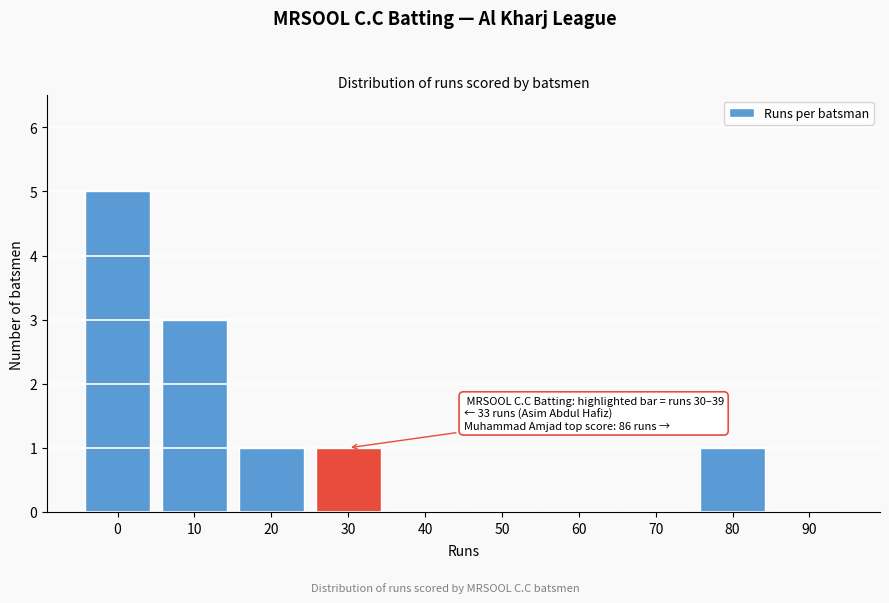

Reading left to right, what are all the values shown in this chart?

0=5	10=3	20=1	30=1	40=0	50=0	60=0	70=0	80=1	90=0